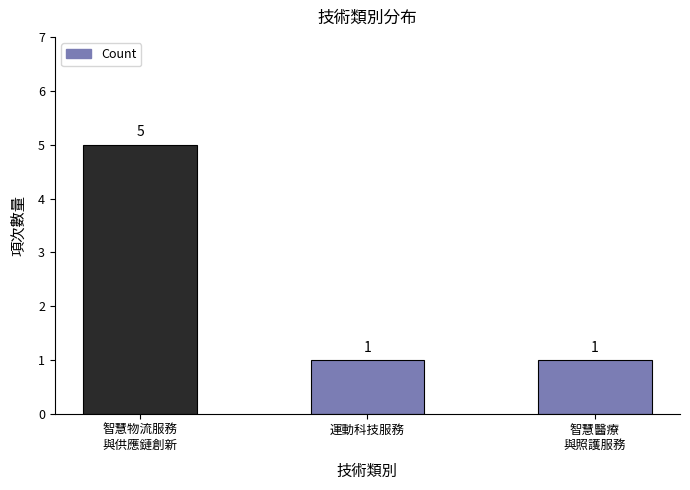

What is the greatest value displayed?

5